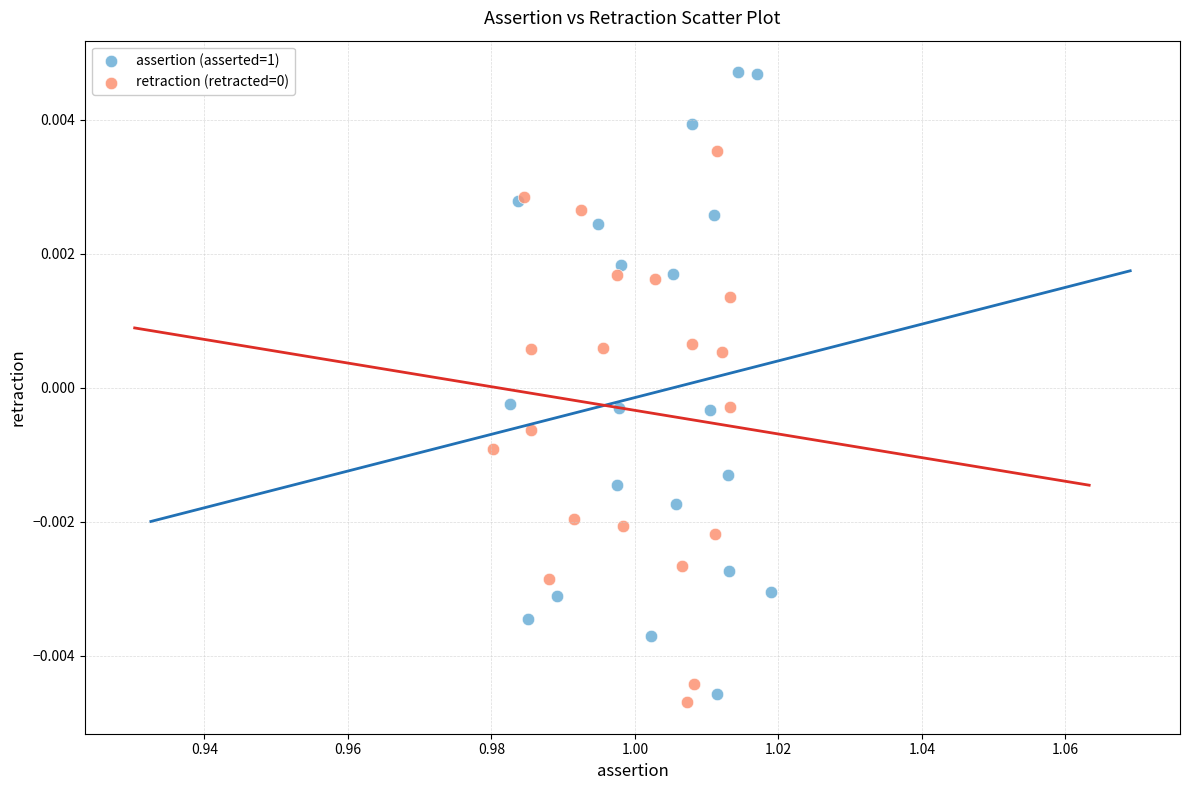

Which series reaches the maximum Y coordinate?

assertion (asserted=1)